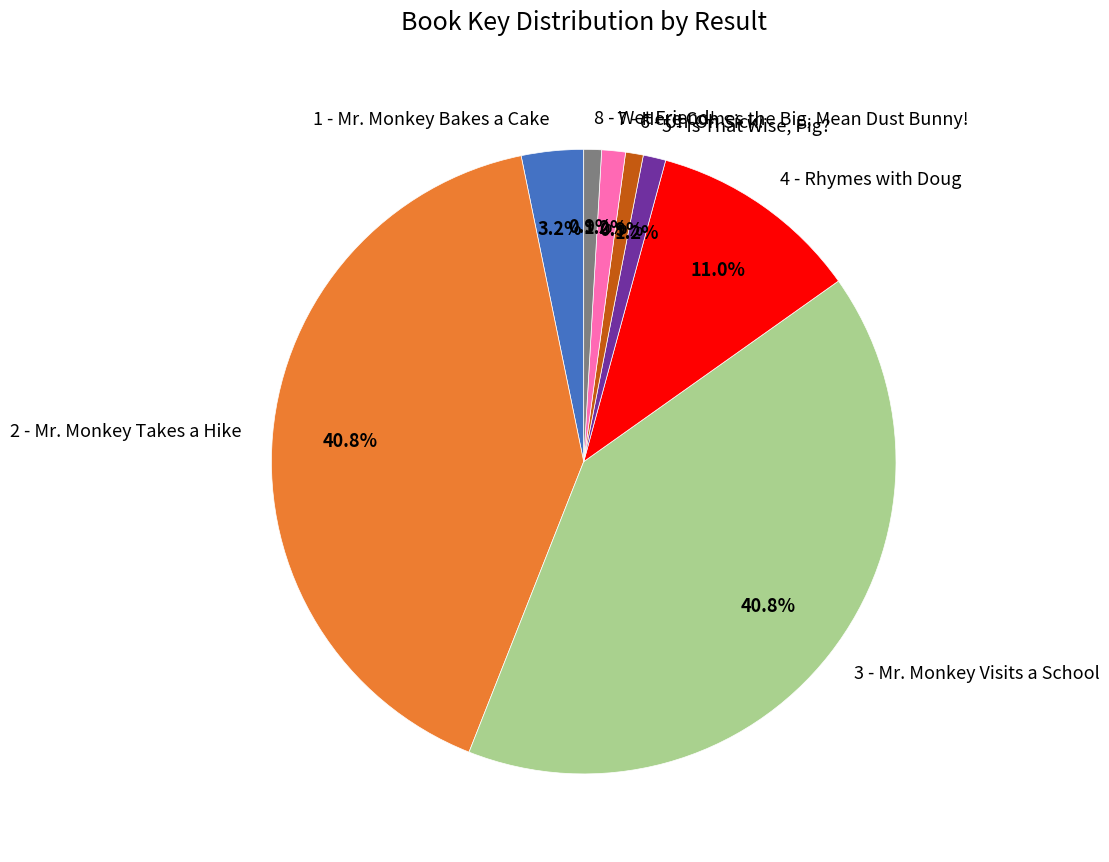

What is the ratio of the value at 3 - Mr. Monkey Visits a School to the value at 4 - Rhymes with Doug?

3.7